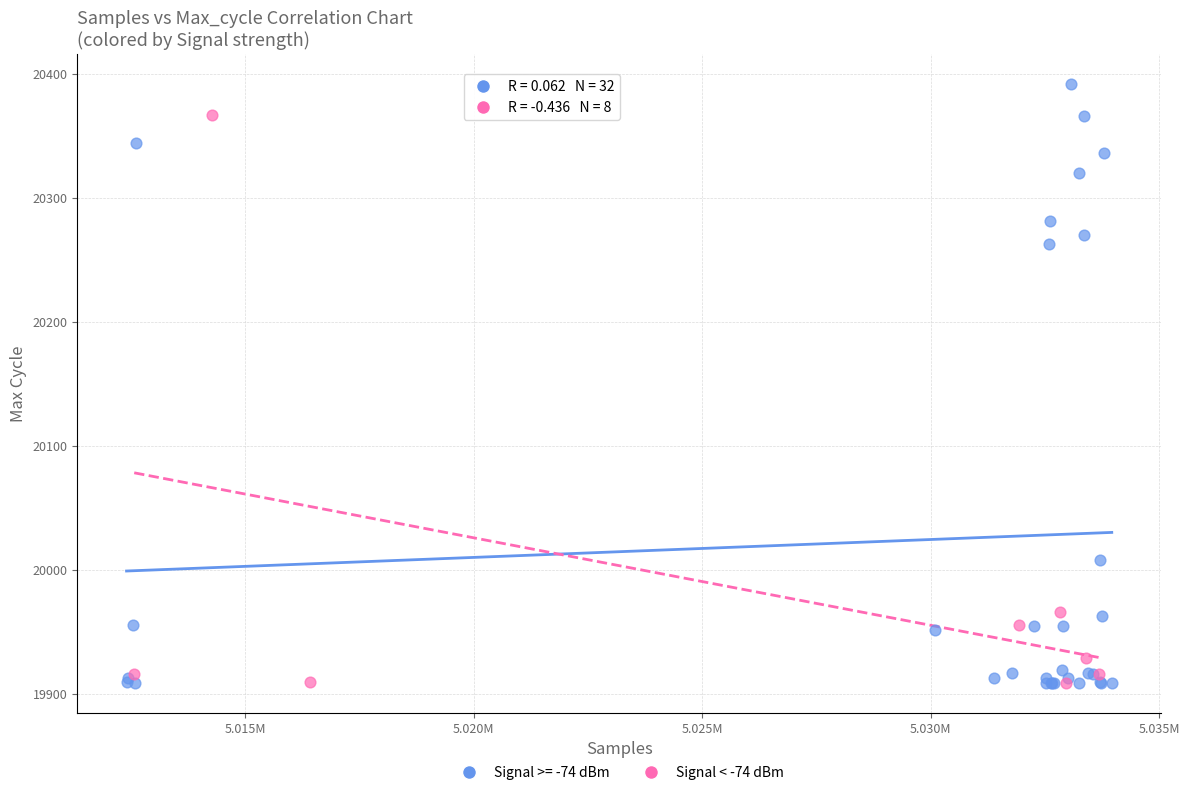

Which series reaches the maximum Y coordinate?

Signal >= -74 dBm